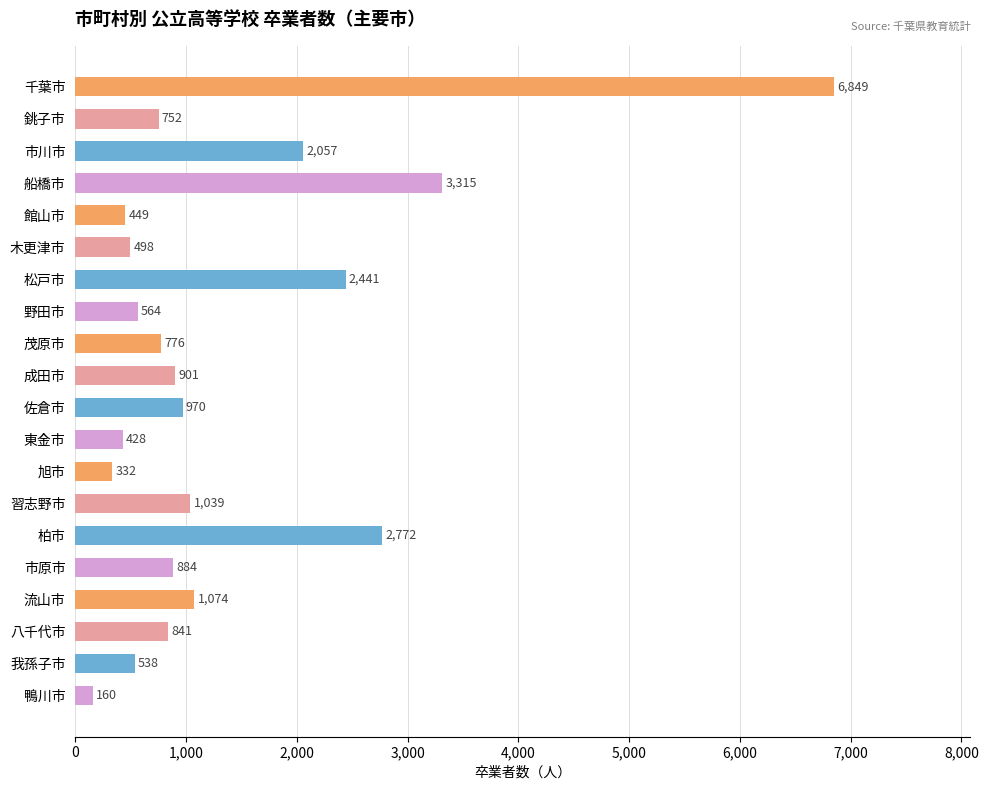

The value at 銚子市 is 1305. True or false?

False